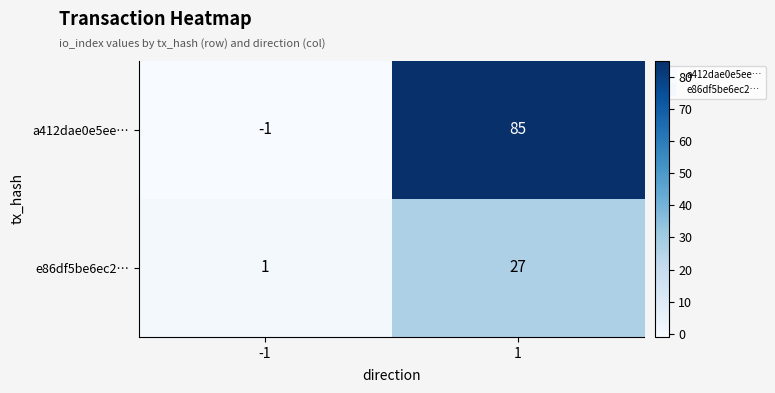

What is the maximum value for a412dae0e5ee…?

85